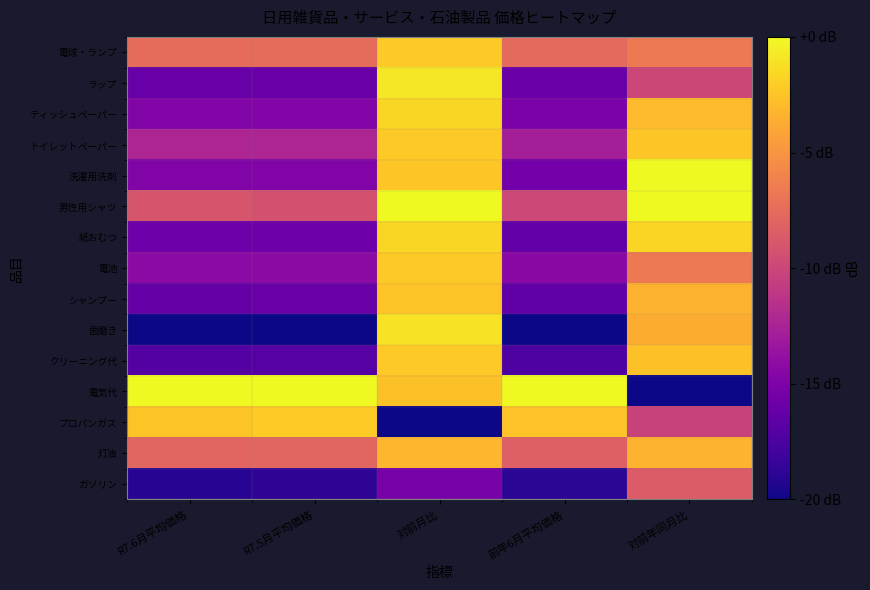

Which series changed the most between R7.6月平均価格 and 対前年同月比?

電気代